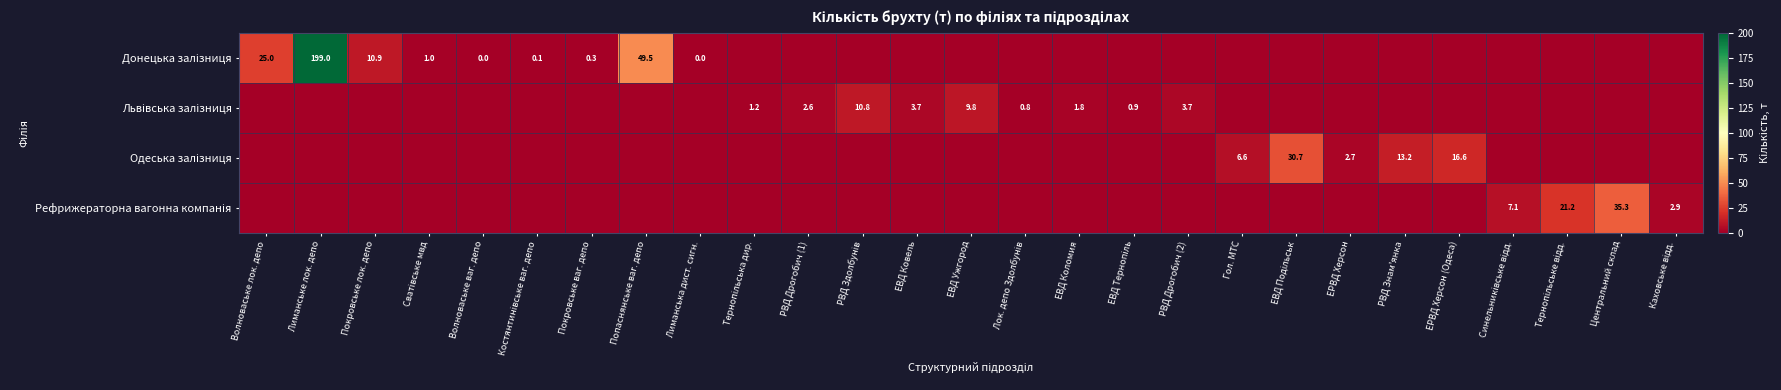

How many data points in Львівська залізниця are above 0?

9